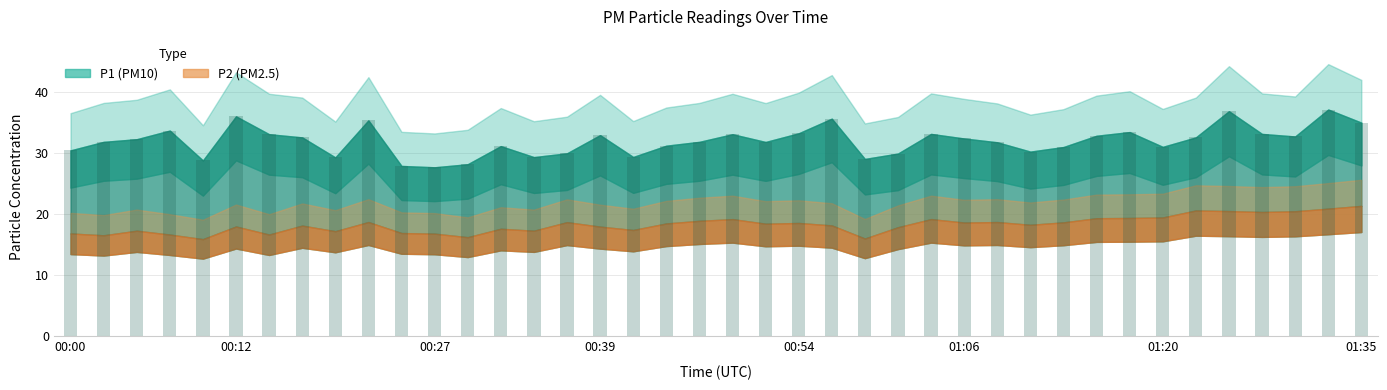

What is the difference between the maximum and minimum values?

9.5